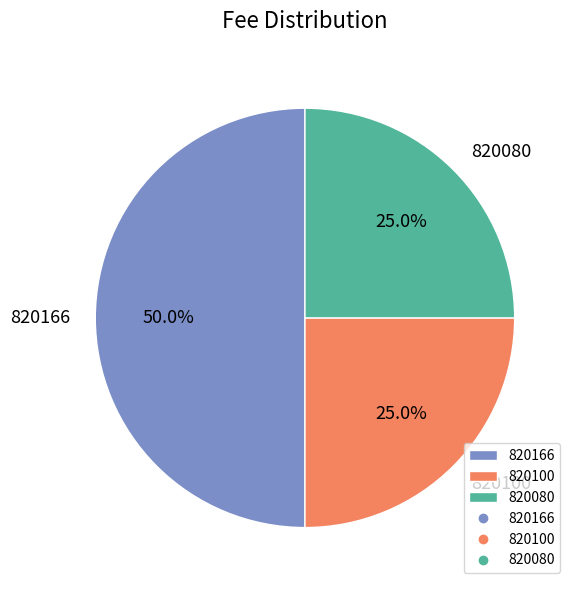

To the nearest percent, what is the average slice percentage?

33%